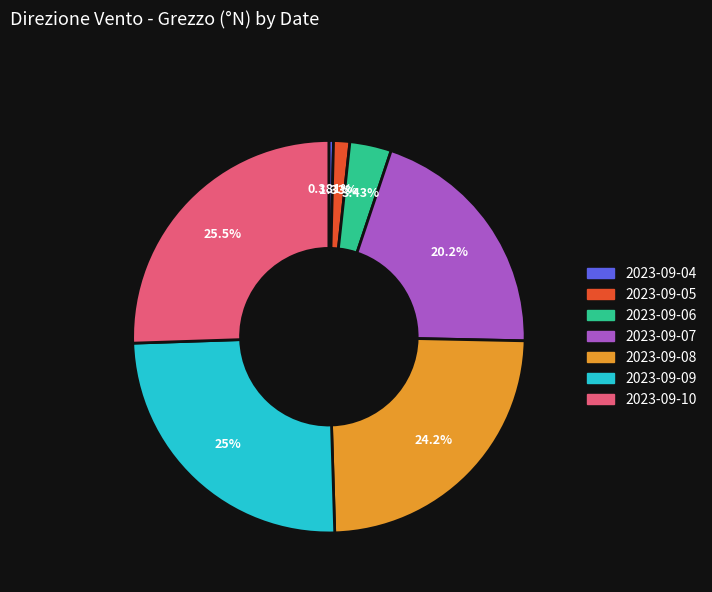

To the nearest percent, what is the average slice percentage?

14%